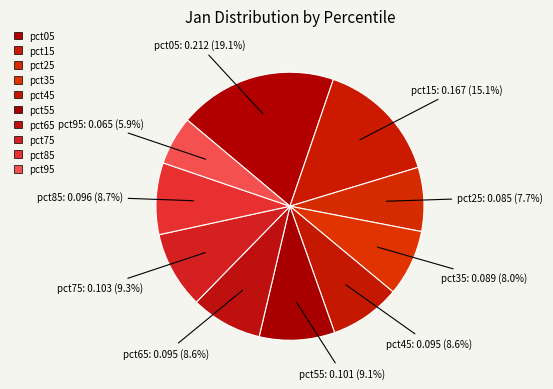

Count the number of slices in the pie.

10